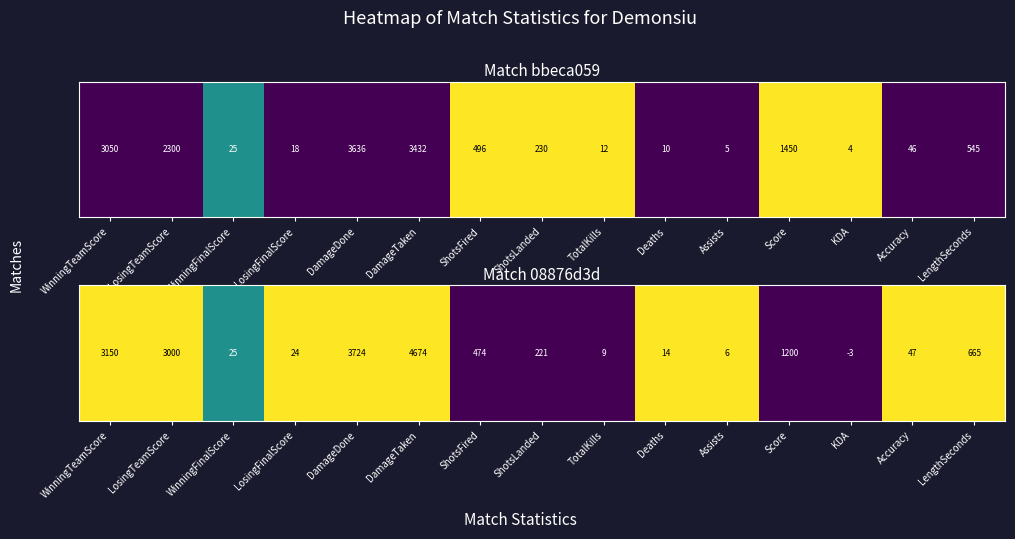

Which category has the lowest value across all series?

ShotsFired